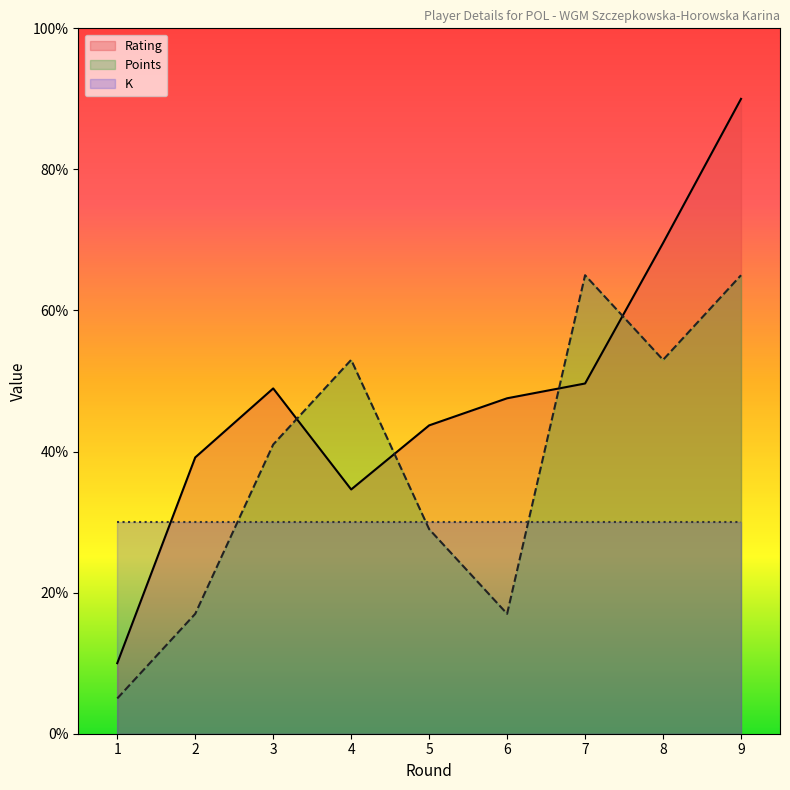

Rank the series at 2 from highest to lowest value.

Rating, K, Points